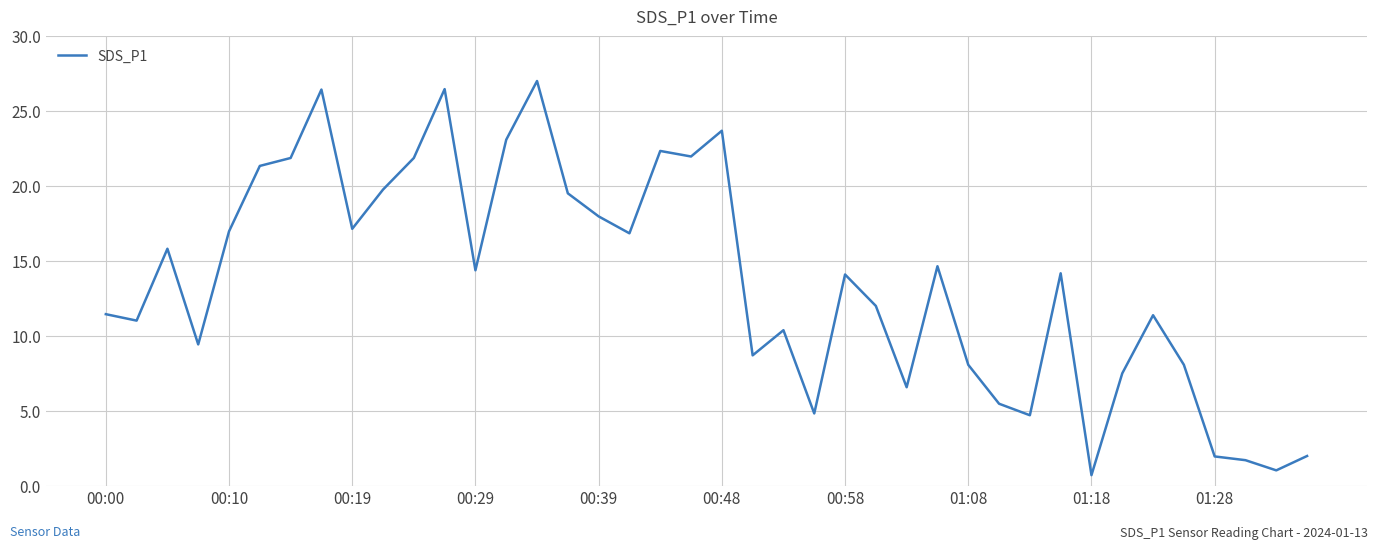

What is the minimum value shown in the chart?

0.7